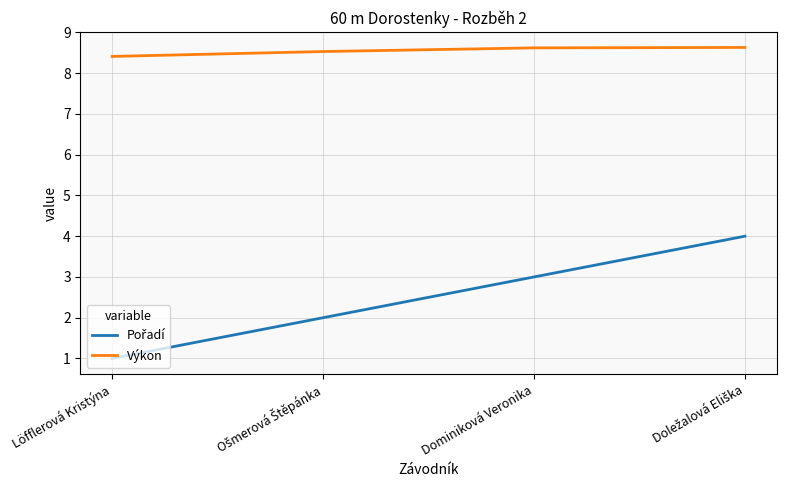

Count the Výkon values in the range 8 to 9.

4